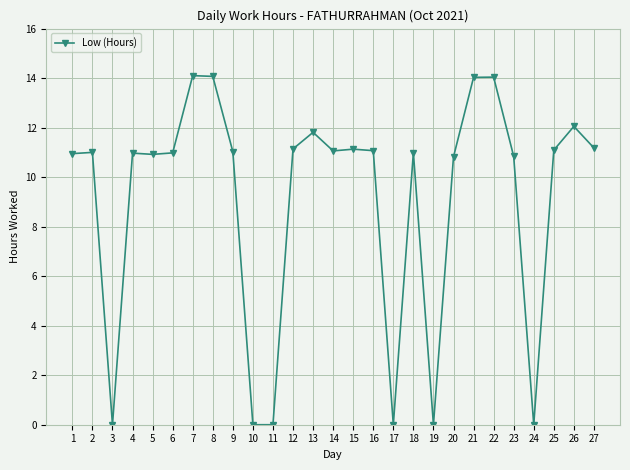

The chart shows a value of 25.3 at 22. True or false?

False